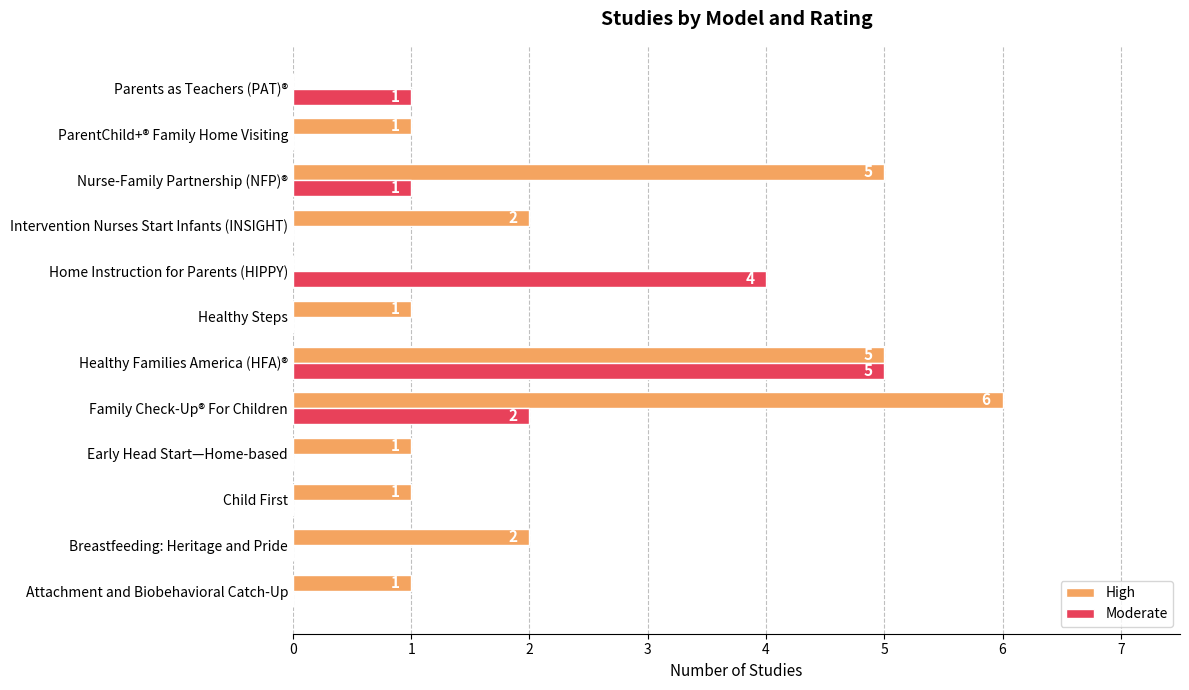

What is the sum of all Moderate values?

13